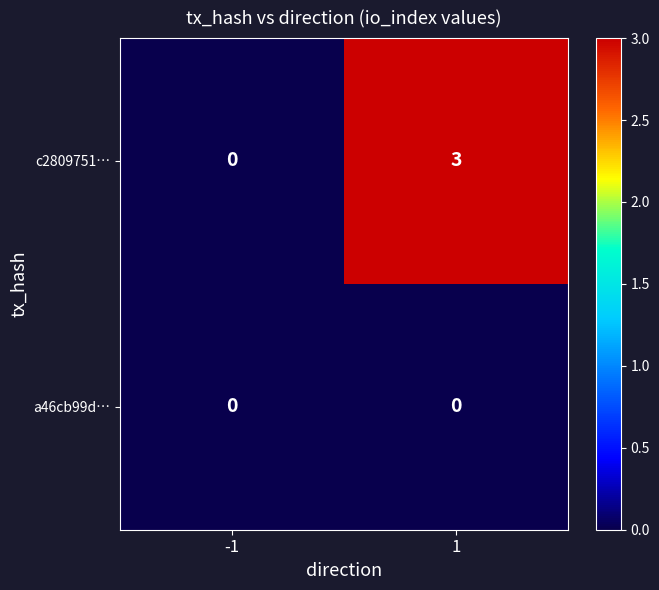

What is the difference between the c2809751… values at 1 and -1?

3